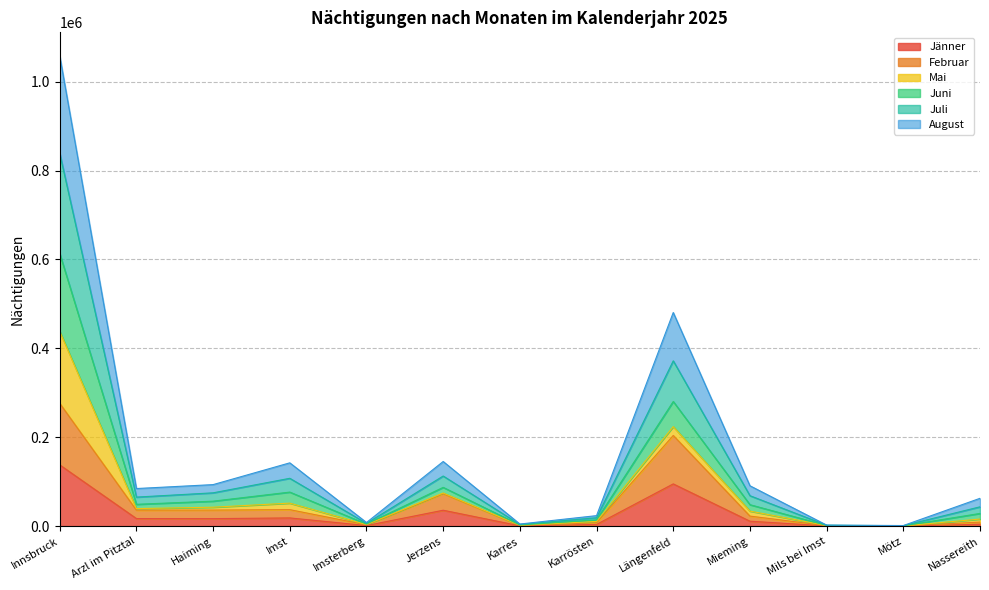

At which label does Jänner reach its peak?

Innsbruck